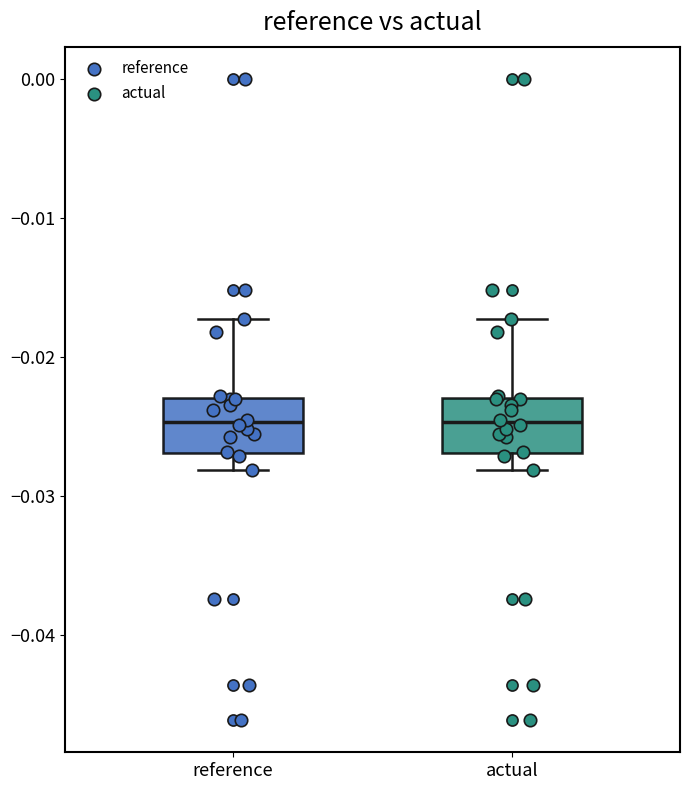

Where does the median line of the box for reference sit on the y-axis? The values are not printed on the chart, so give them approximately, as read against the axis.

-0.025